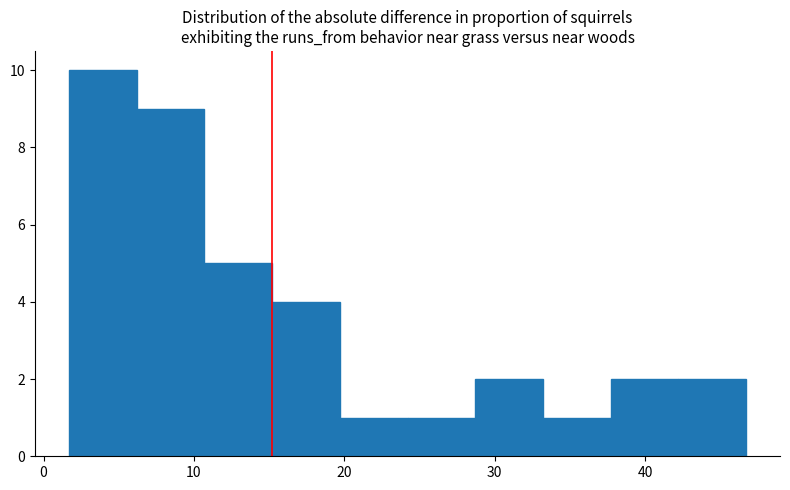

Reading left to right, list every bar in this chart as the range it spans on the x-axis followed by its height. Neither the bar edges nor the heights are printed on the chart, so give them approximately, as read against the axes.

2 to 6: 10
6 to 11: 9
11 to 15: 5
15 to 20: 4
20 to 24: 1
24 to 29: 1
29 to 33: 2
33 to 38: 1
38 to 42: 2
42 to 47: 2